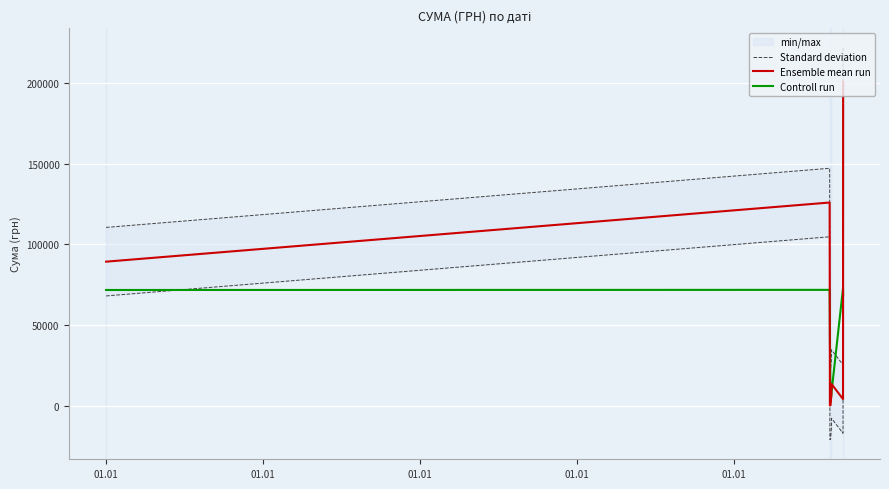

Where is Standard deviation nearest to the value 121795?

01.01